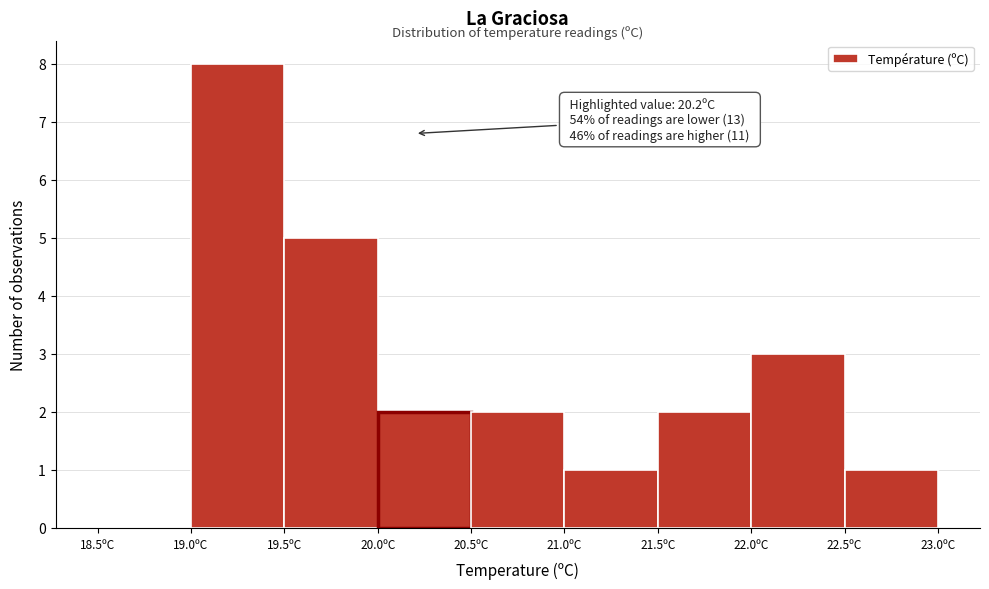

Which range on the x-axis has the tallest bar?

19.0 to 19.5